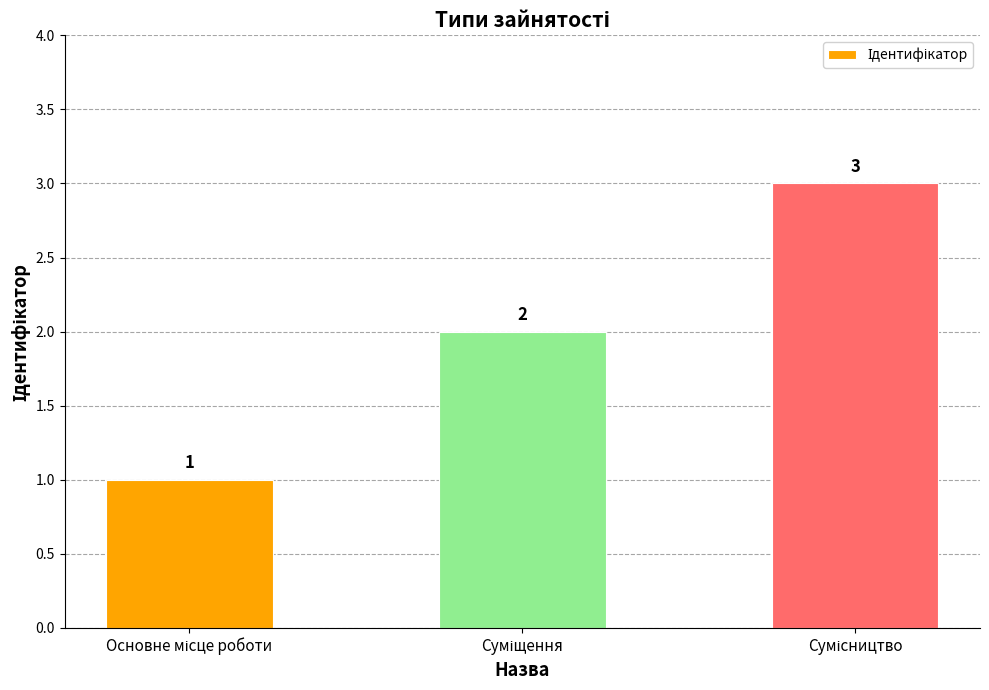

Reading left to right, transcribe all the data shown in this chart.

1	2	3